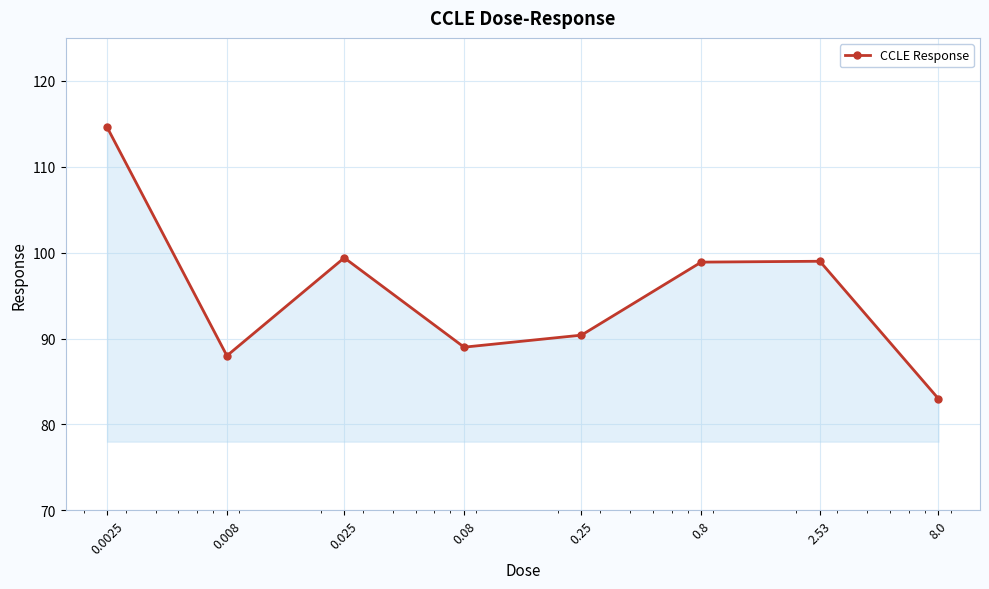

What is the maximum value shown in the chart?

114.6